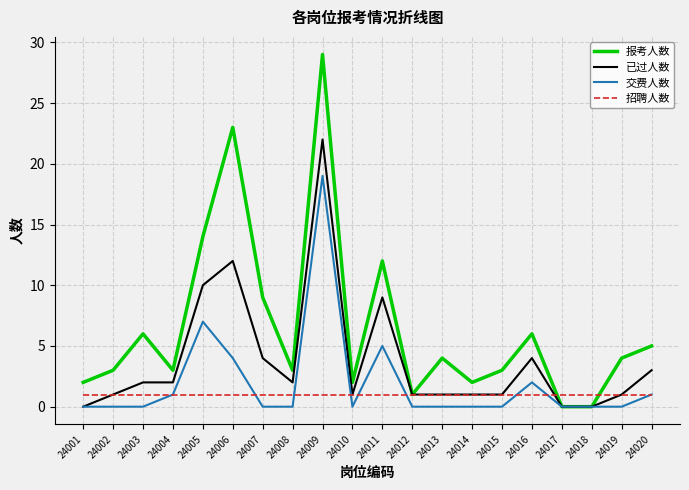

Count the number of categories in the chart.

20